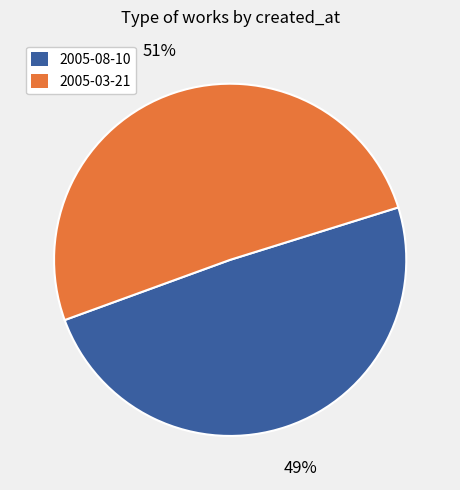

To the nearest percent, what portion does 2005-08-10 represent?

49%